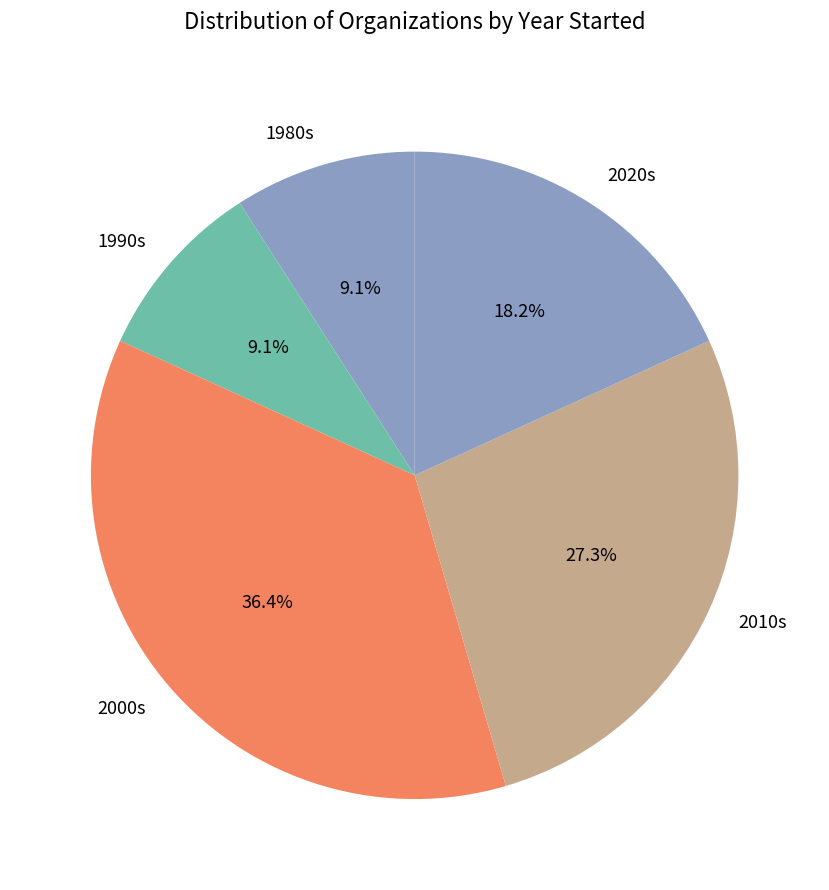

Which slice is the largest?

2000s